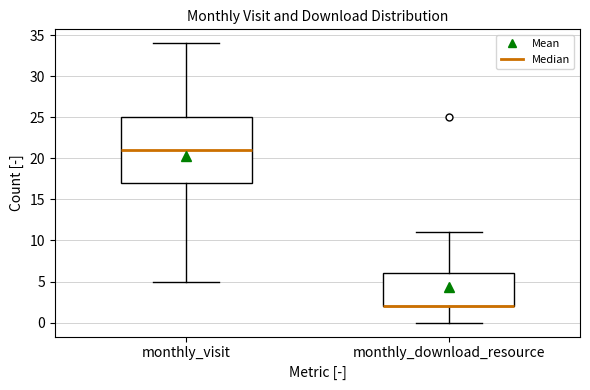

Which box is the tallest, from its lower edge to its upper edge?

monthly_visit